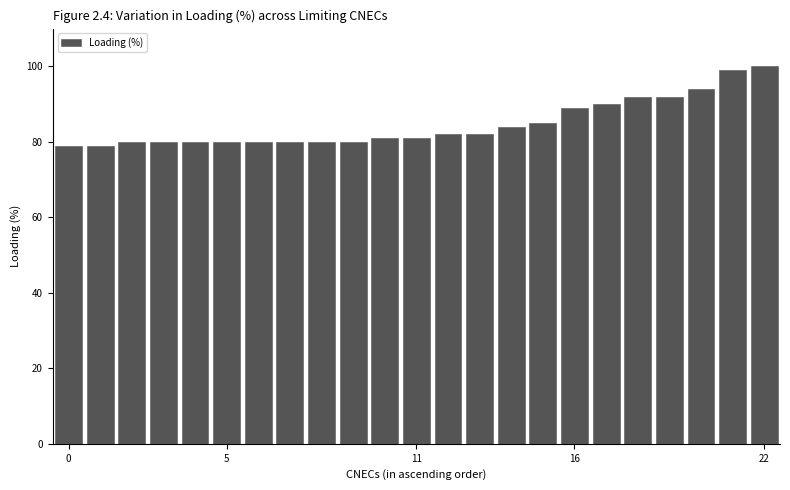

What is the difference between the maximum and minimum values?

21